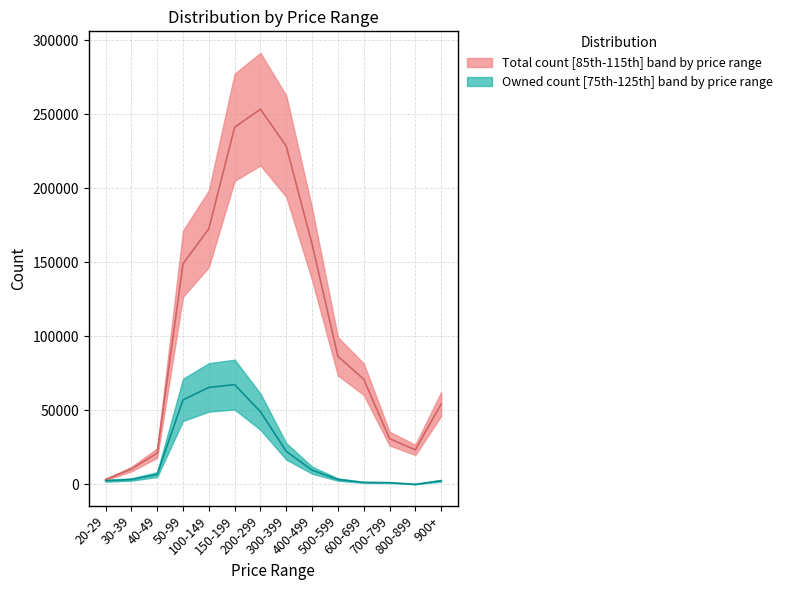

How many values in Owned are above zero?

13